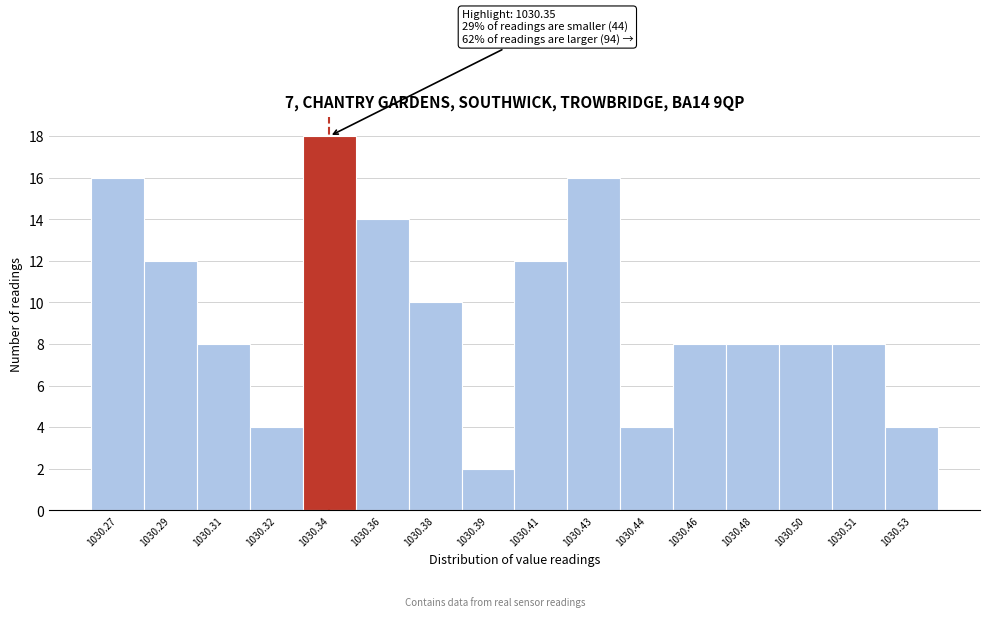

Reading left to right, list all the values displayed in this chart.

16	12	8	4	18	14	10	2	12	16	4	8	8	8	8	4